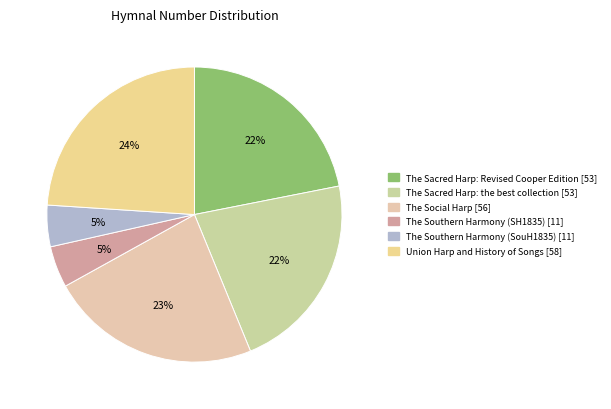

To the nearest percent, what is the average slice percentage?

17%